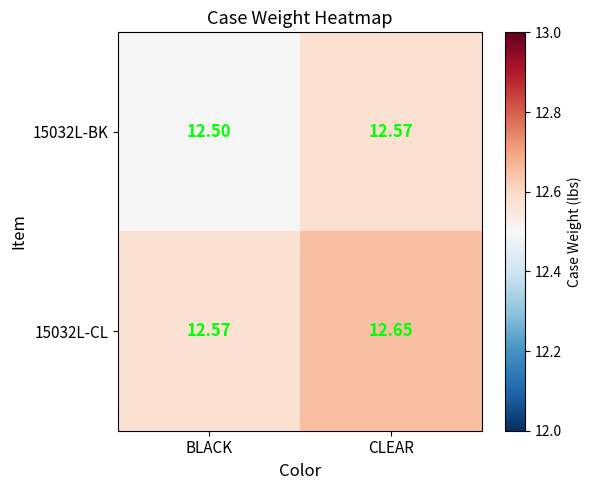

List the labels in order of 15032L-BK value, smallest first.

BLACK, CLEAR